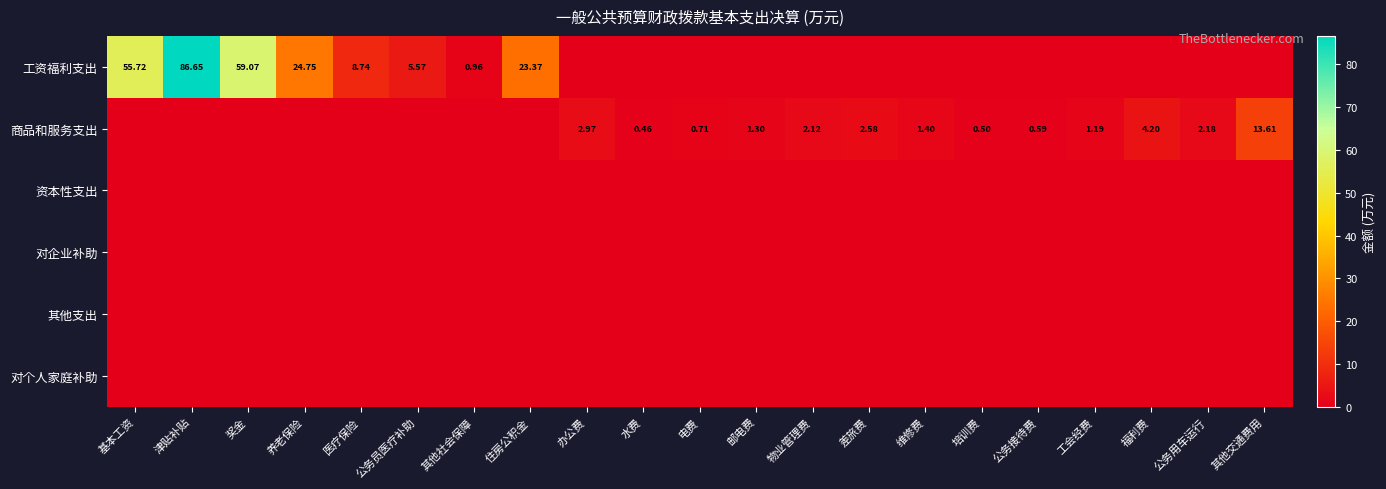

What is the difference between the second highest and second lowest values in the 工资福利支出 series?

59.1